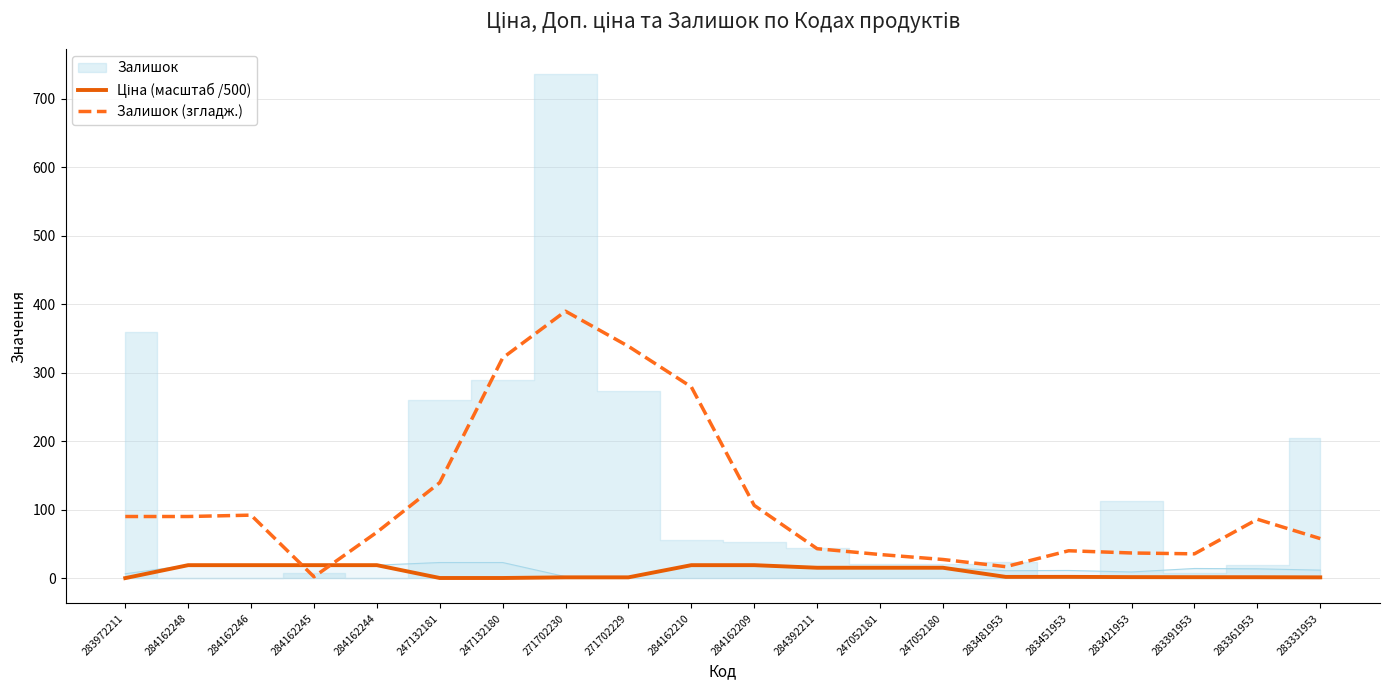

How many lines are shown in the chart?

2